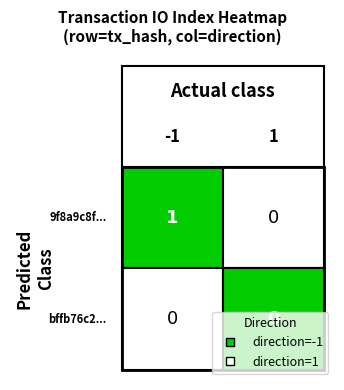

What is the sum of the -1 values at 1 and 0?

1